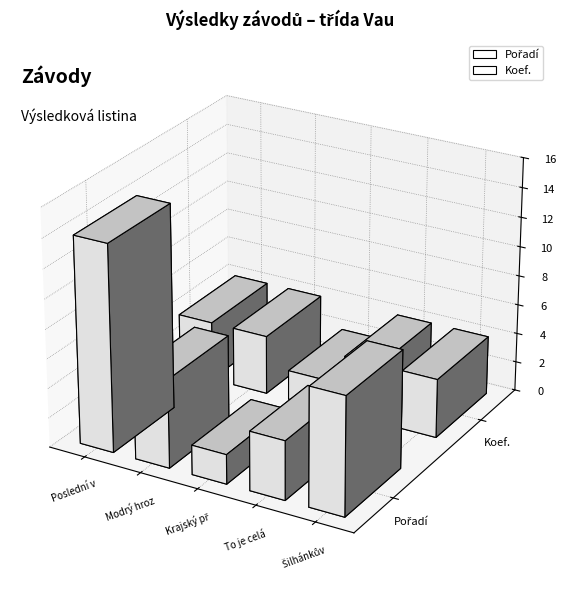

How many bars are there in total?

10